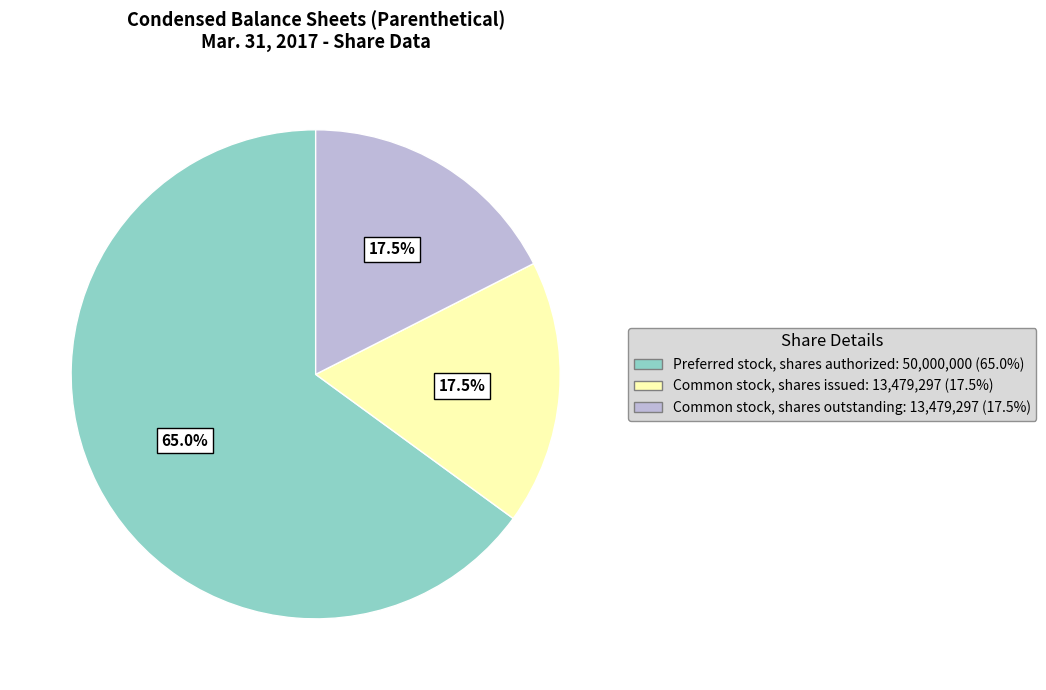

What is the majority slice?

Preferred stock, shares authorized